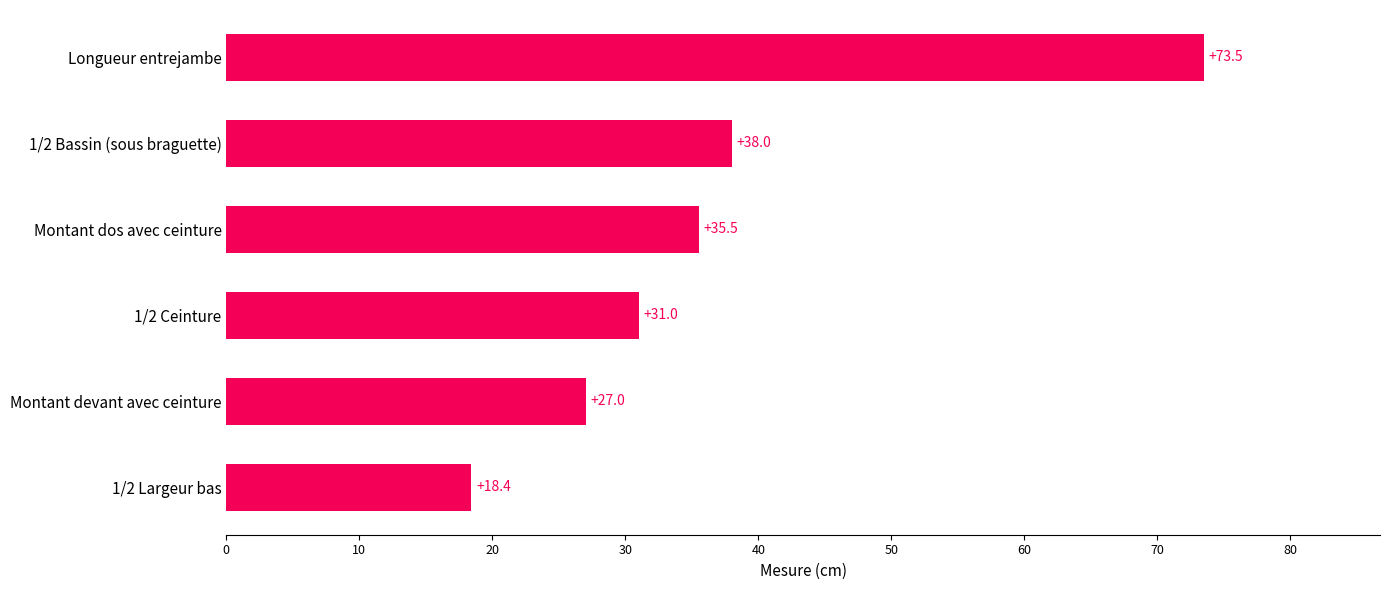

How many bars are there in total?

6